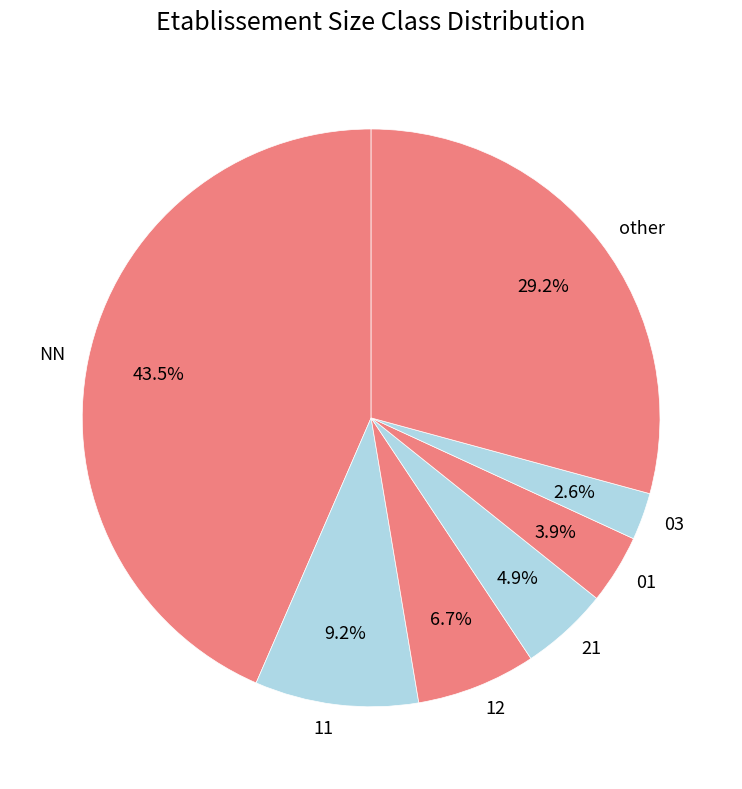

Rank the categories by value from lowest to highest.

03, 01, 21, 12, 11, other, NN